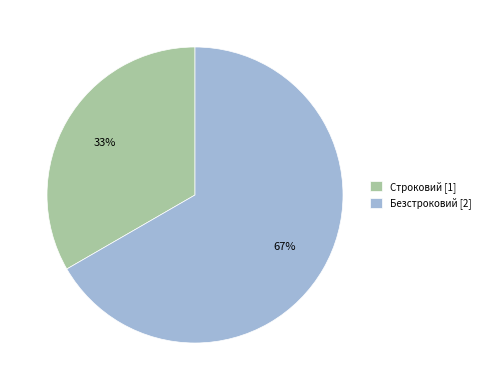

Is there a majority slice in this chart?

Yes